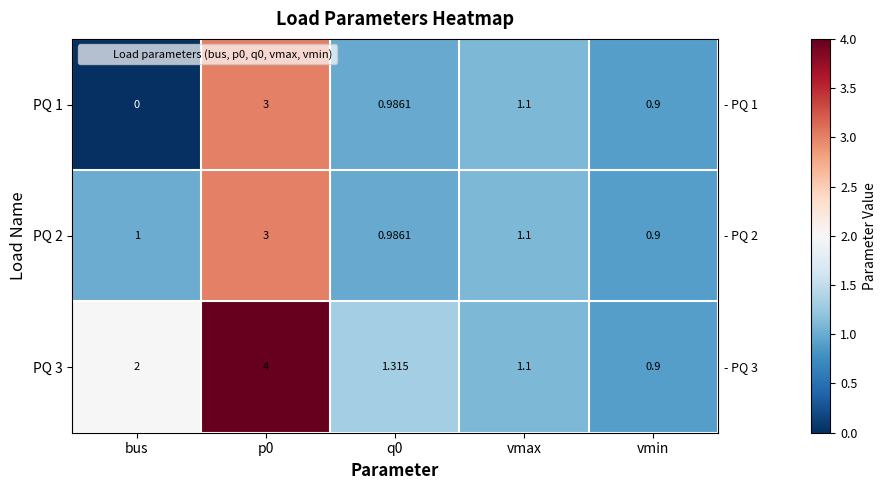

Where is PQ 2 nearest to the value 1?

bus